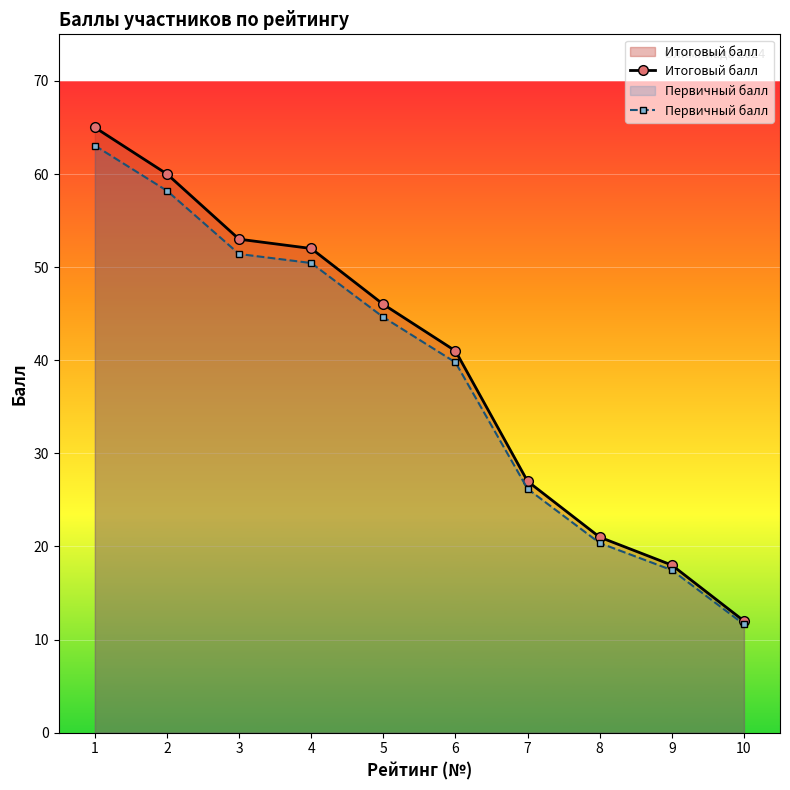

At how many categories does at least one series exceed 36?

6